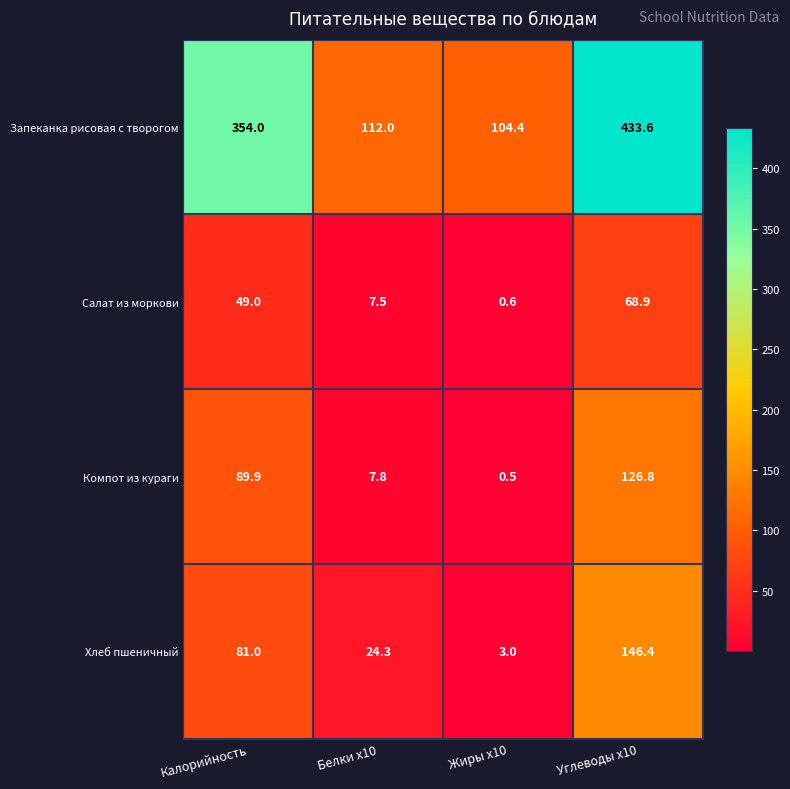

Is it true that Хлеб пшеничный equals 3.0 at Жиры x10?

True